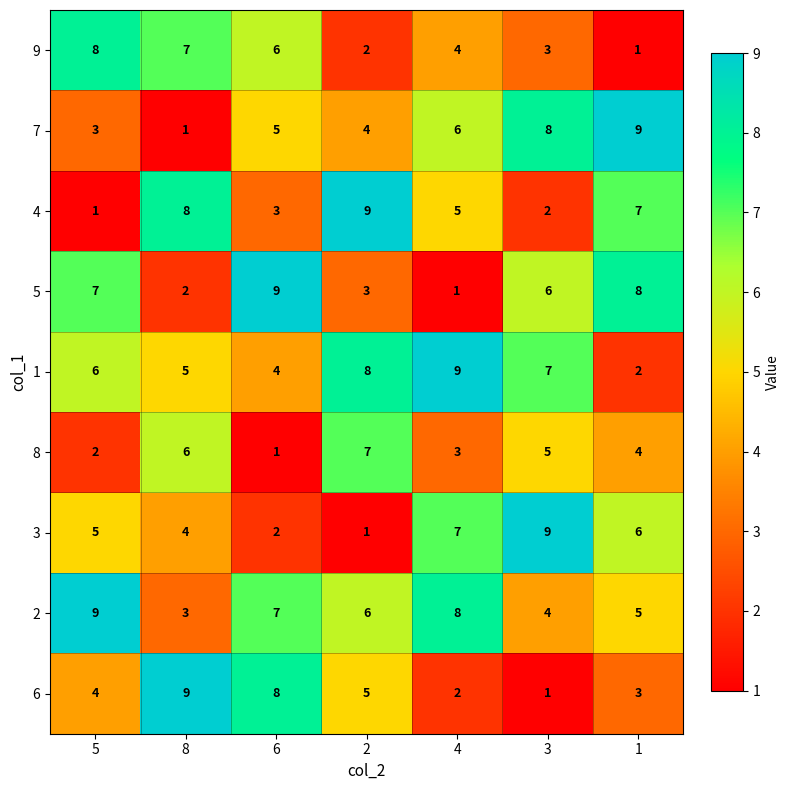

The value of 6 at 6 is 4. True or false?

False